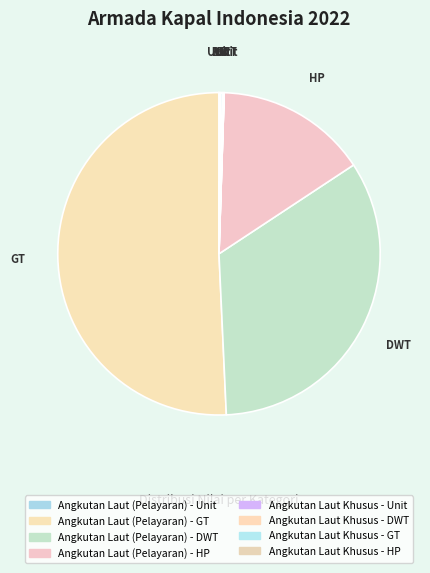

Rank the categories by value from lowest to highest.

Angkutan Laut Khusus - Unit, Angkutan Laut (Pelayaran) - Unit, Angkutan Laut Khusus - HP, Angkutan Laut Khusus - DWT, Angkutan Laut Khusus - GT, Angkutan Laut (Pelayaran) - HP, Angkutan Laut (Pelayaran) - DWT, Angkutan Laut (Pelayaran) - GT